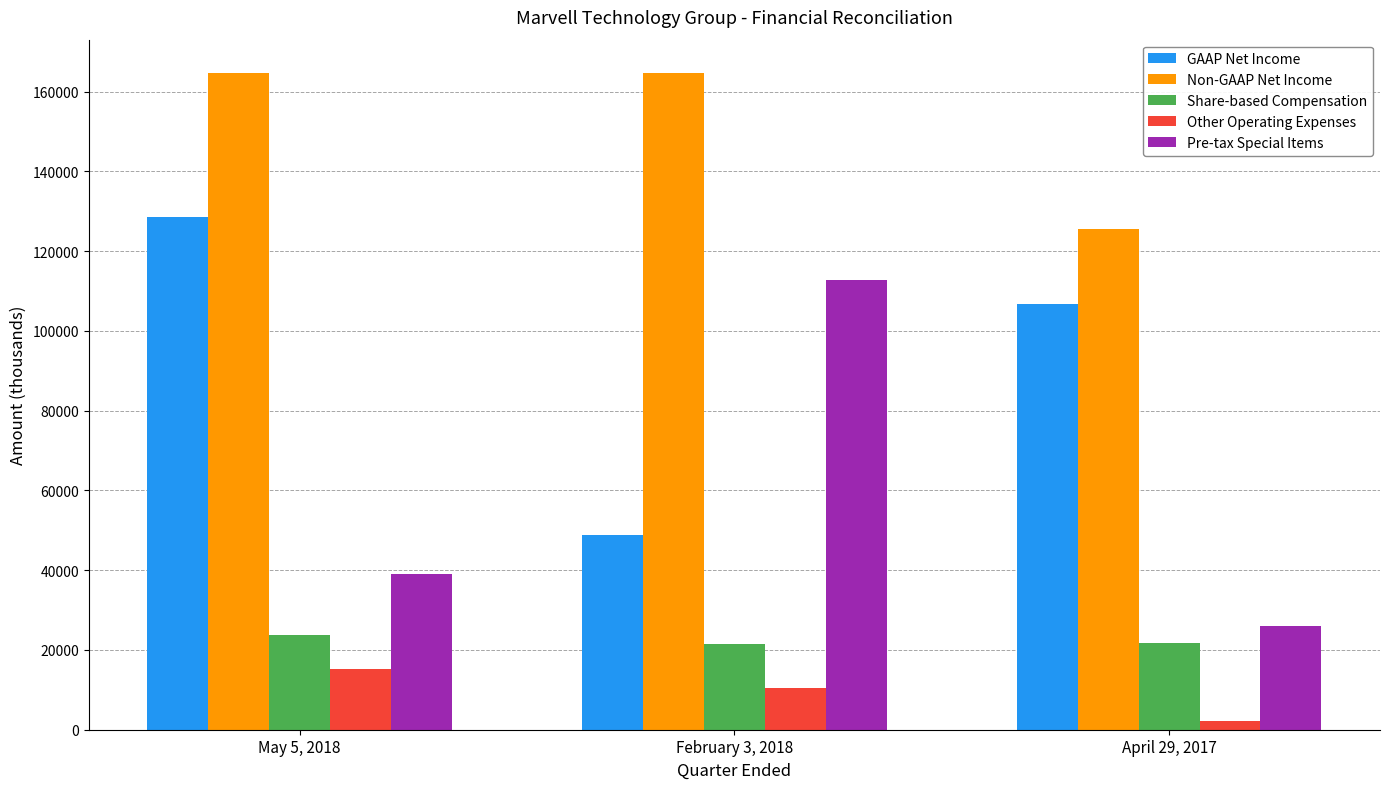

Rank the series by their maximum value, from highest to lowest.

Non-GAAP Net Income, GAAP Net Income, Pre-tax Special Items, Share-based Compensation, Other Operating Expenses